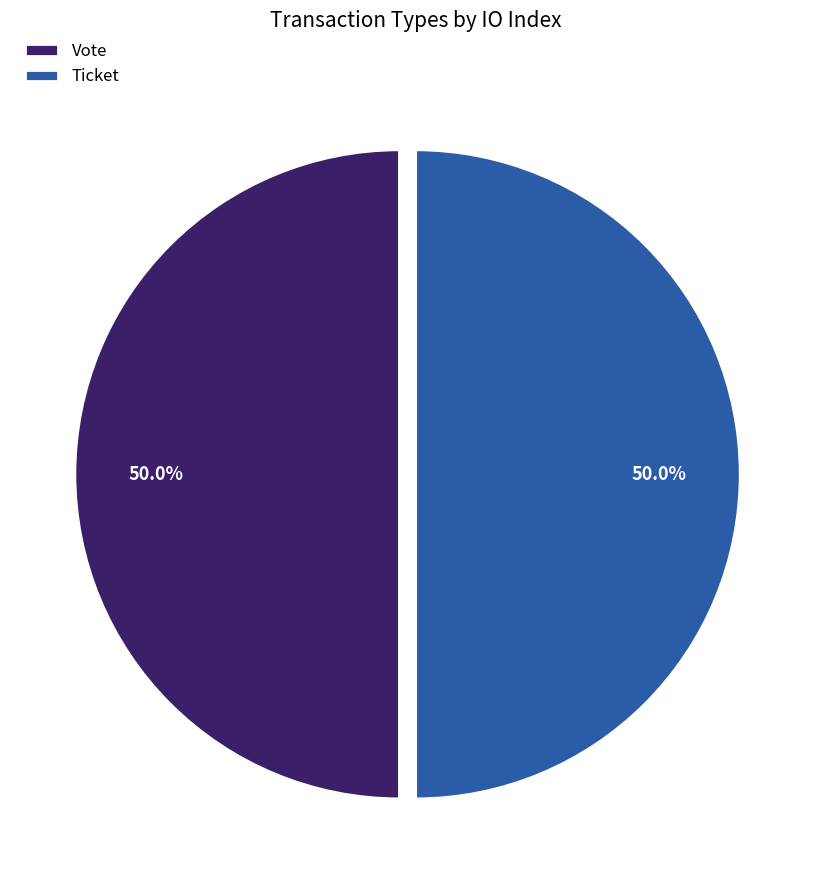

Combined, do Vote and Ticket account for over 50%?

Yes